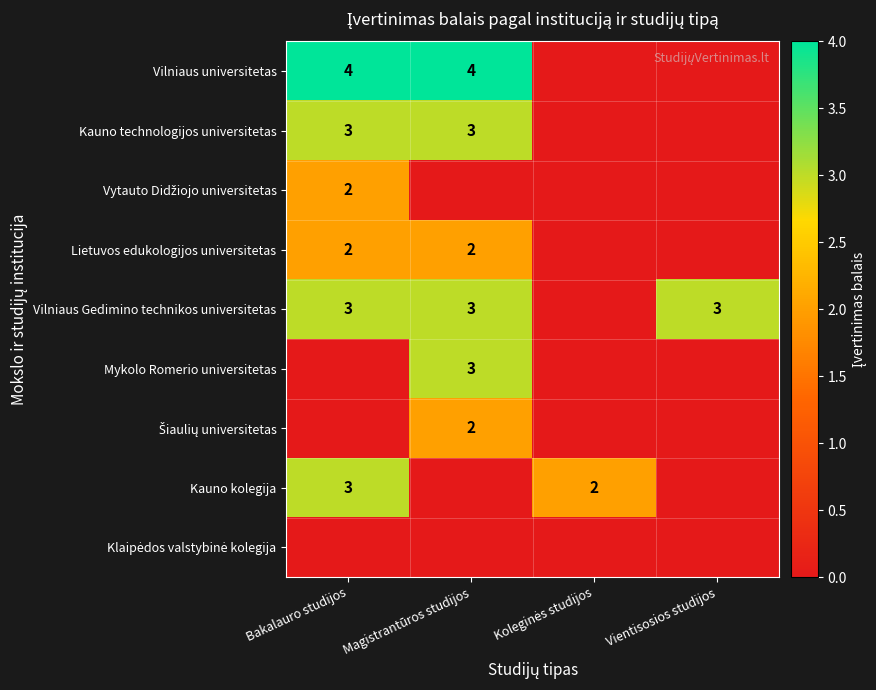

How many data points does each series have?

4